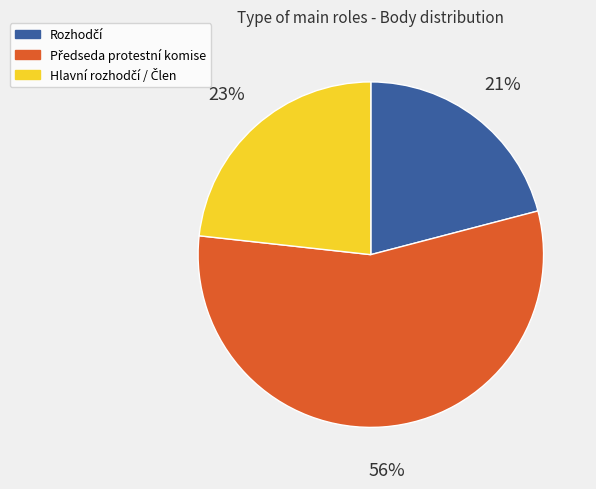

Does any single category account for the majority?

Yes